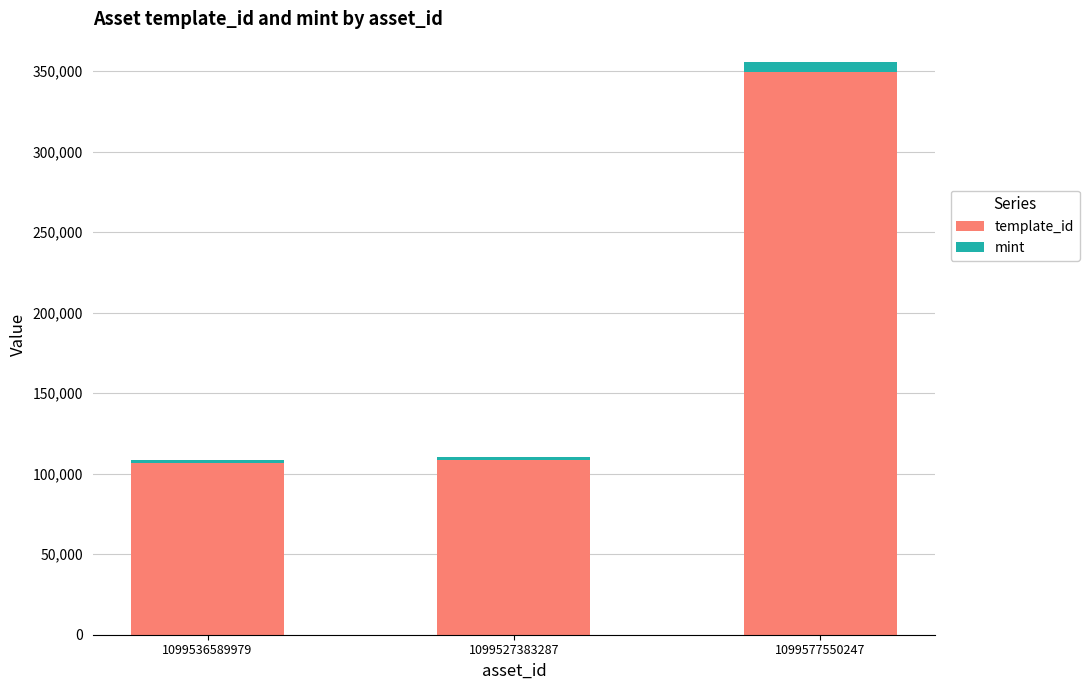

The template_id series shows 41490 at 1099536589979. True or false?

False